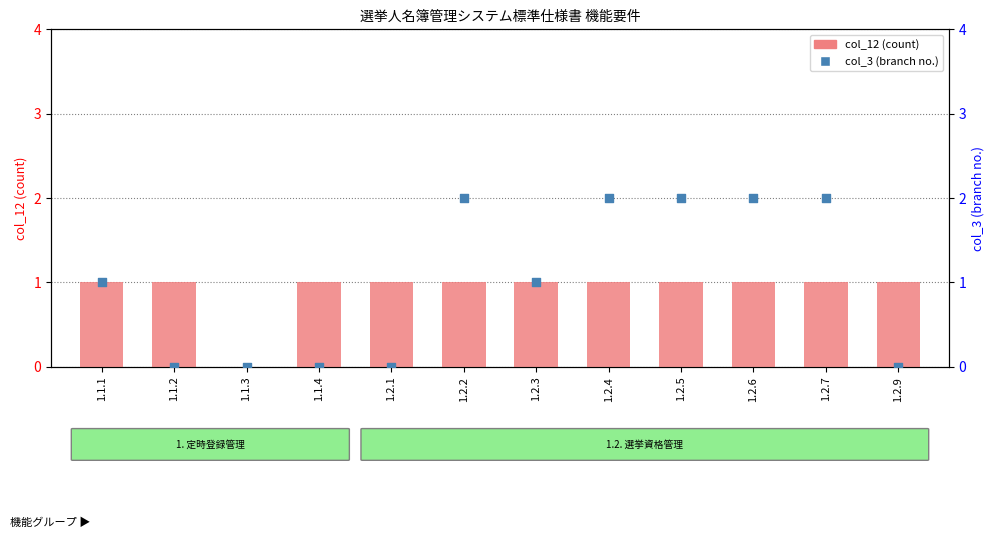

Which series has the widest spread of Y values?

col_3 (branch no.)